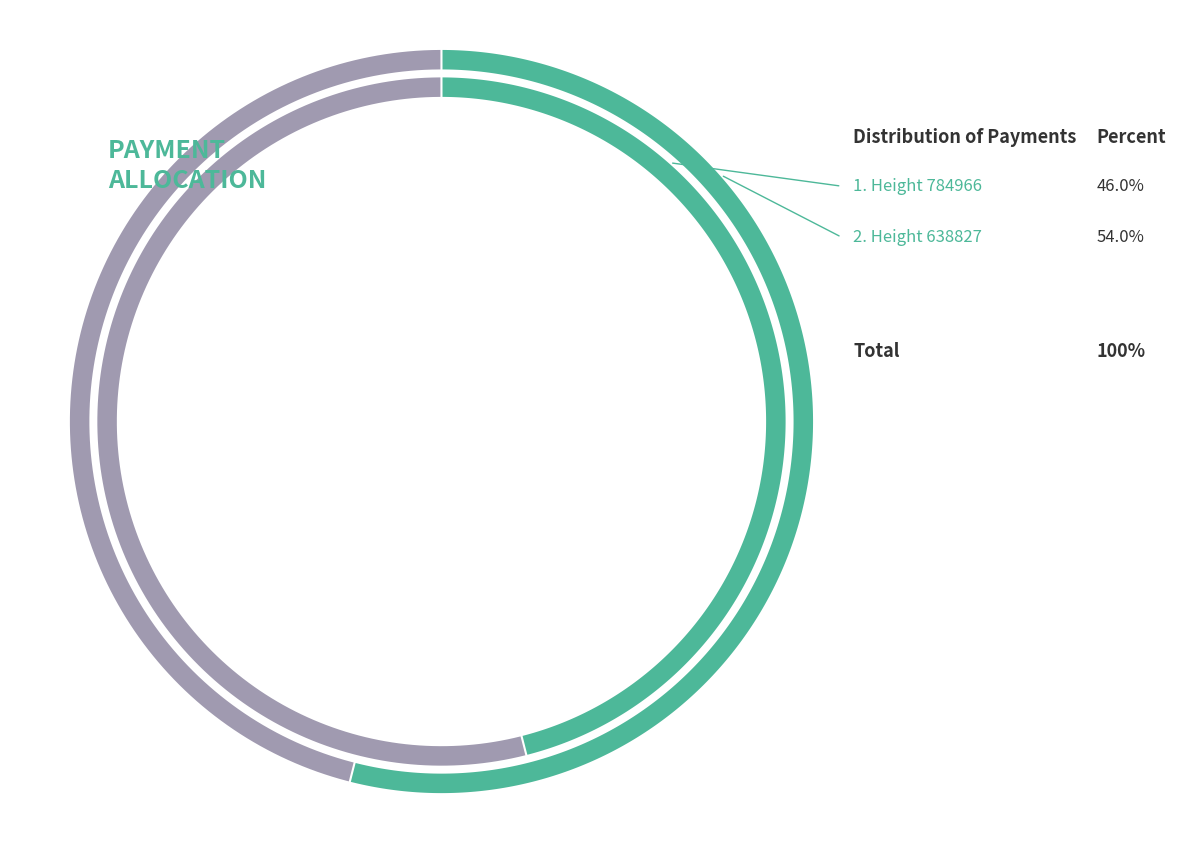

Between 784966 and 638827, which is larger?

638827